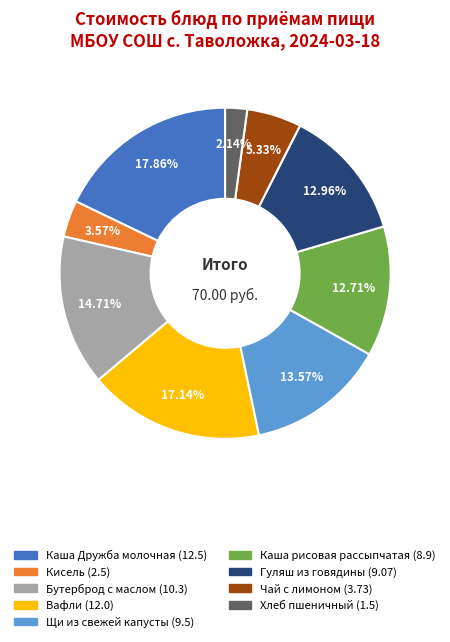

Do Чай с лимоном and Бутерброд с маслом together represent more than half of the pie?

No